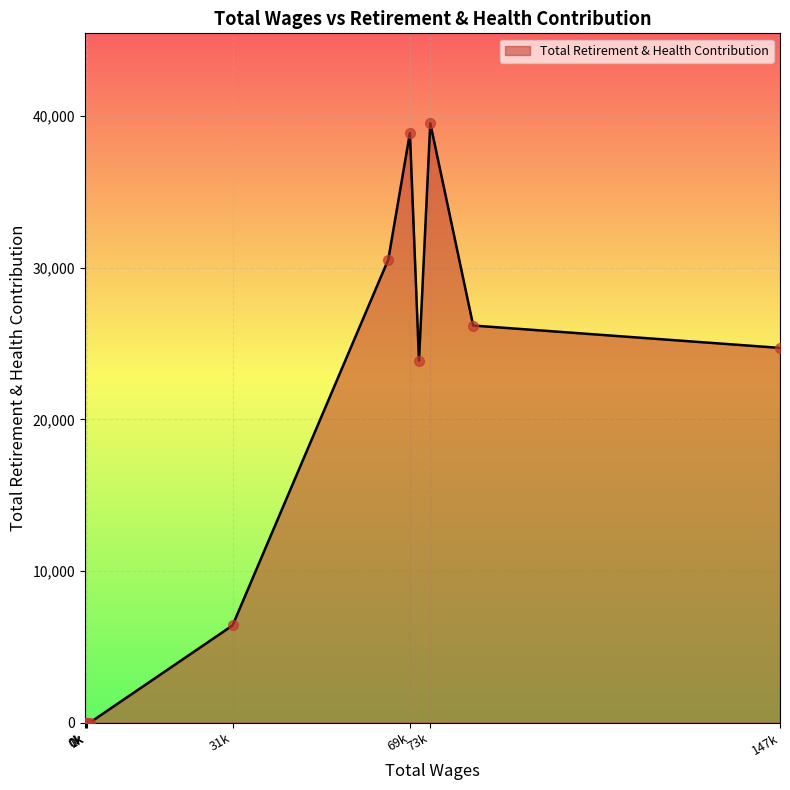

What is the greatest value displayed?

39529